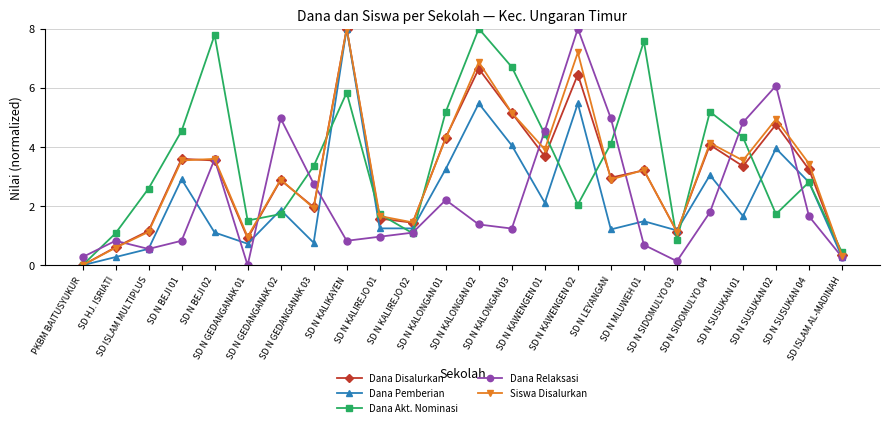

Count the number of categories in the chart.

24